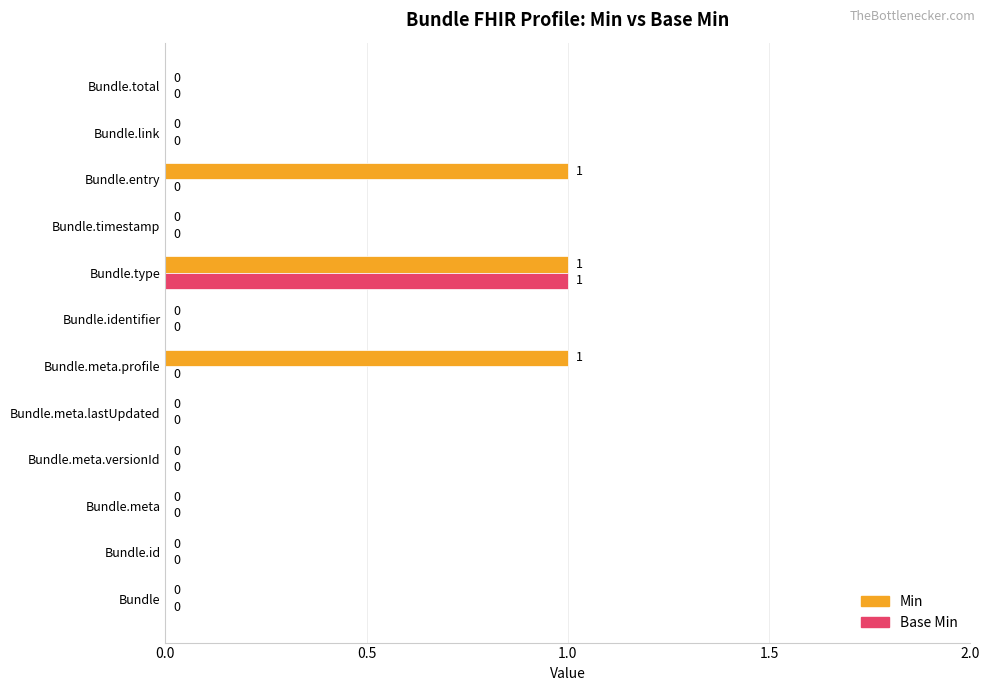

The value of Min at Bundle.meta.lastUpdated is -1. True or false?

False